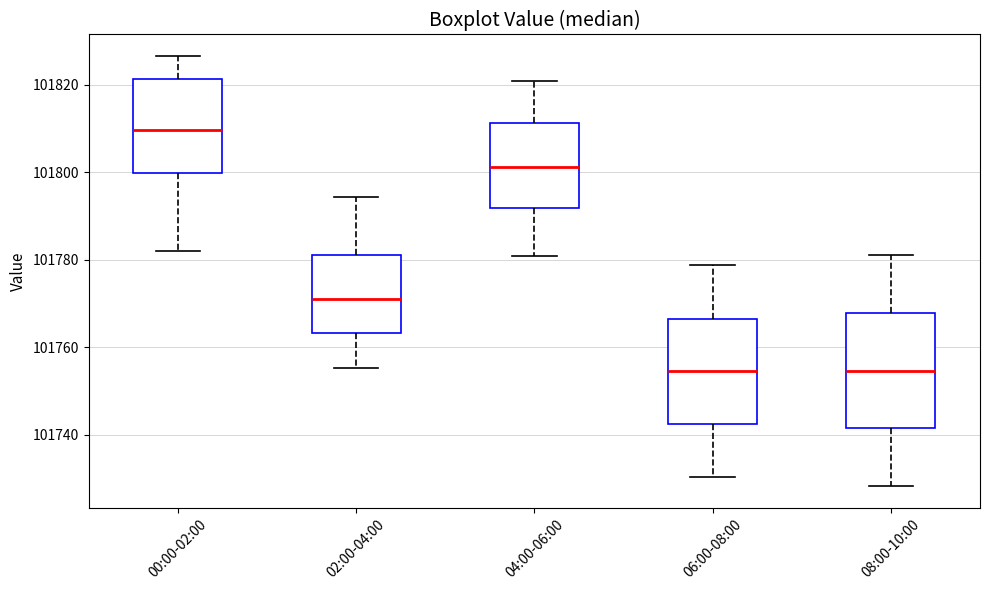

Where is the lower edge of the box for 06:00-08:00 on the y-axis? The values are not printed on the chart, so give them approximately, as read against the axis.

101742